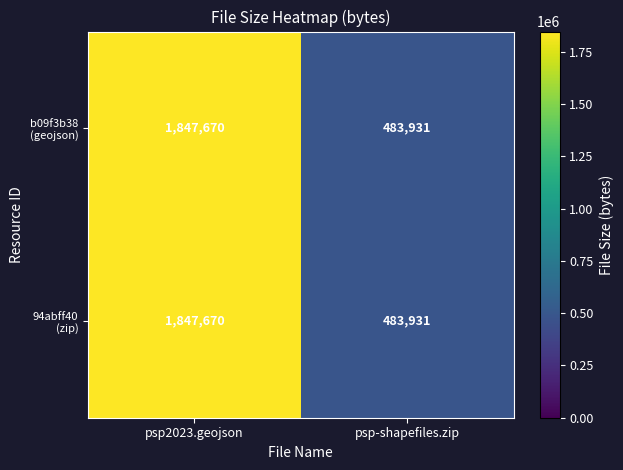

At which category is the sum across all series the highest?

psp2023.geojson